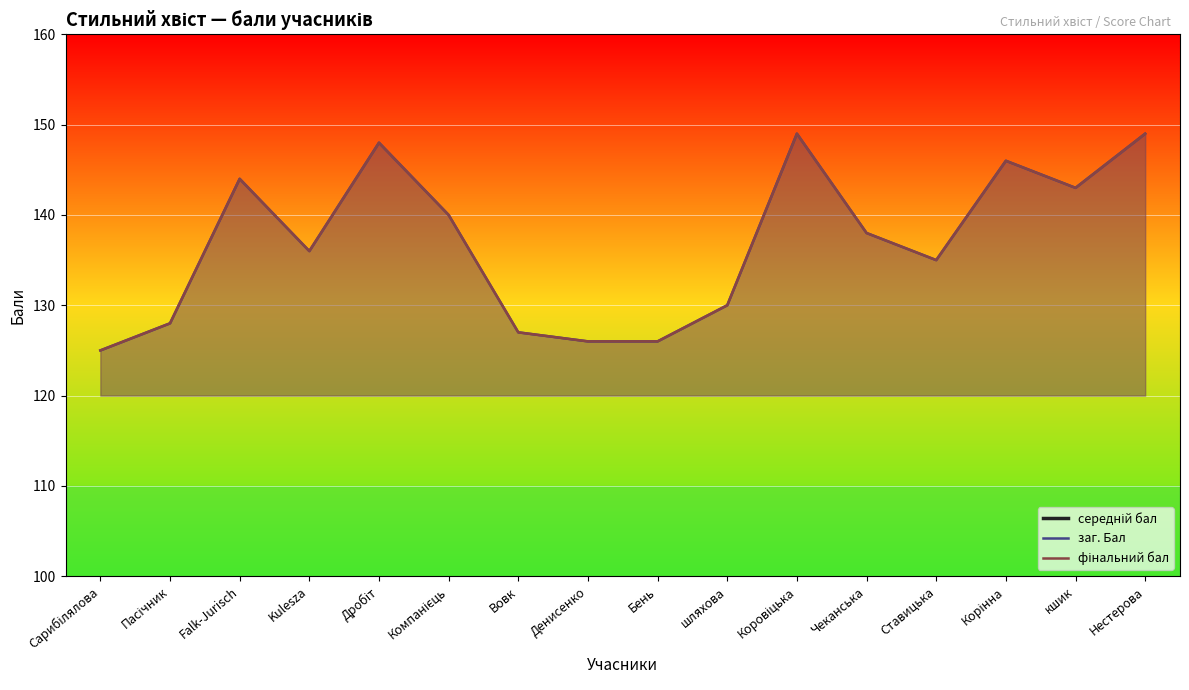

Rank the categories by середній бал value from lowest to highest.

Сарибілялова, Денисенко, Бень, Вовк, Пасічник, шляхова, Ставицька, Kulesza, Чеканська, Компанієць, кшик, Falk-Jurisch, Корінна, Дробіт, Коровіцька, Нестерова